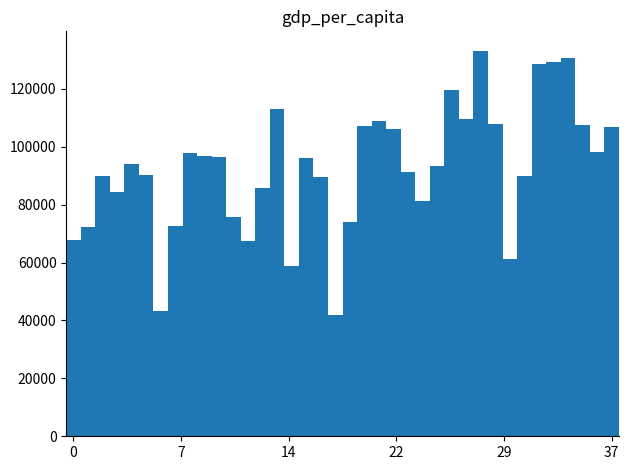

What is the difference between the maximum and second lowest values?

89980